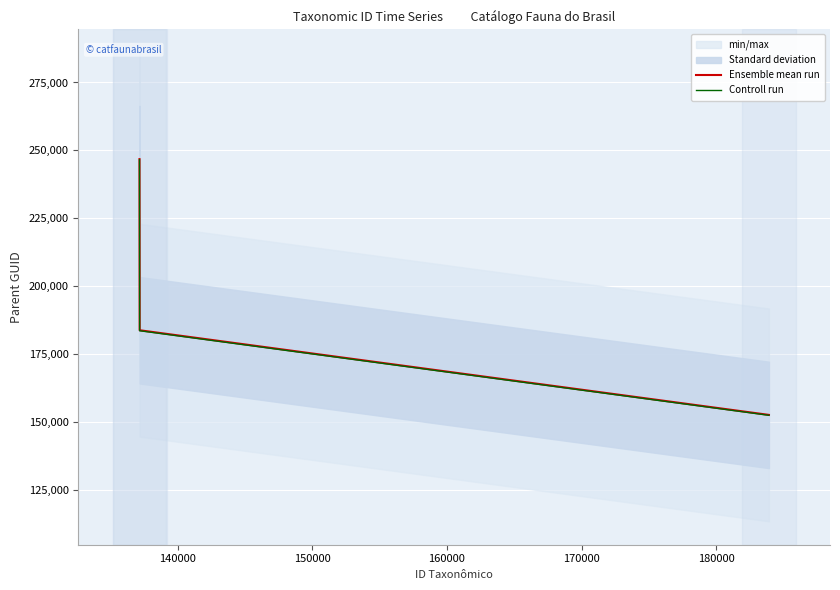

How many data points in Controll run are above 183508?

2